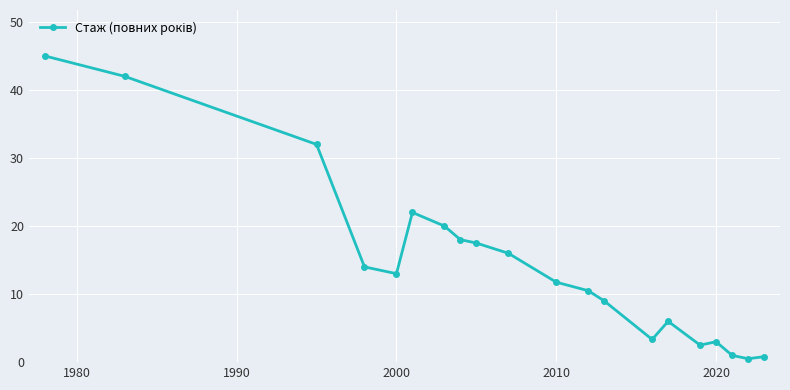

What is the value of the 12th point from the left?

10.5